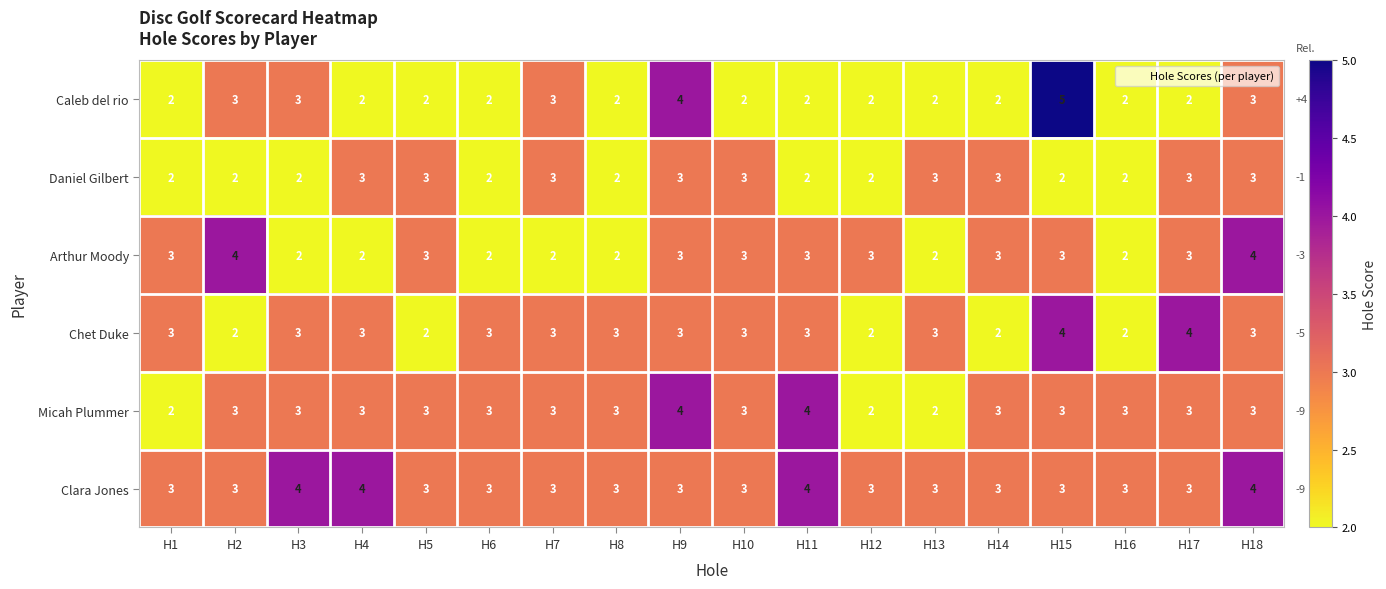

How many Chet Duke values are between 2 and 3?

16